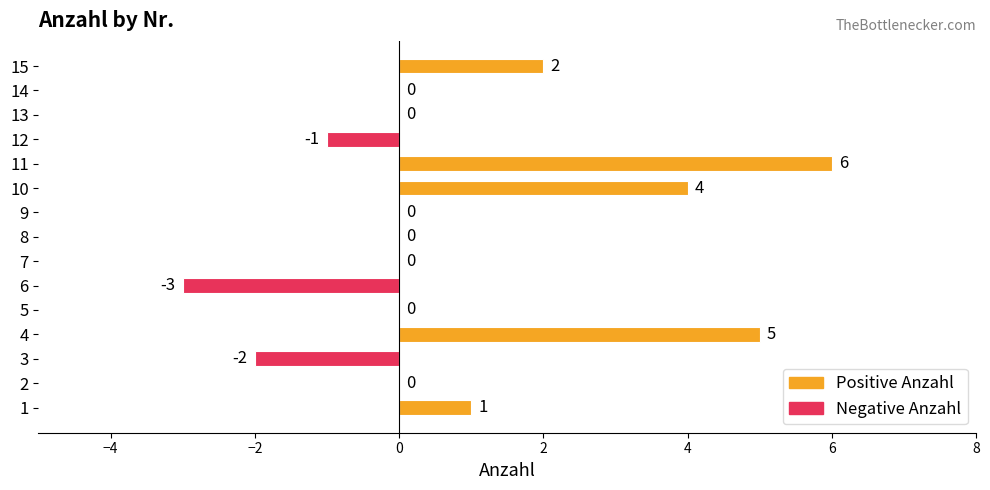

How many series are shown in this chart?

1